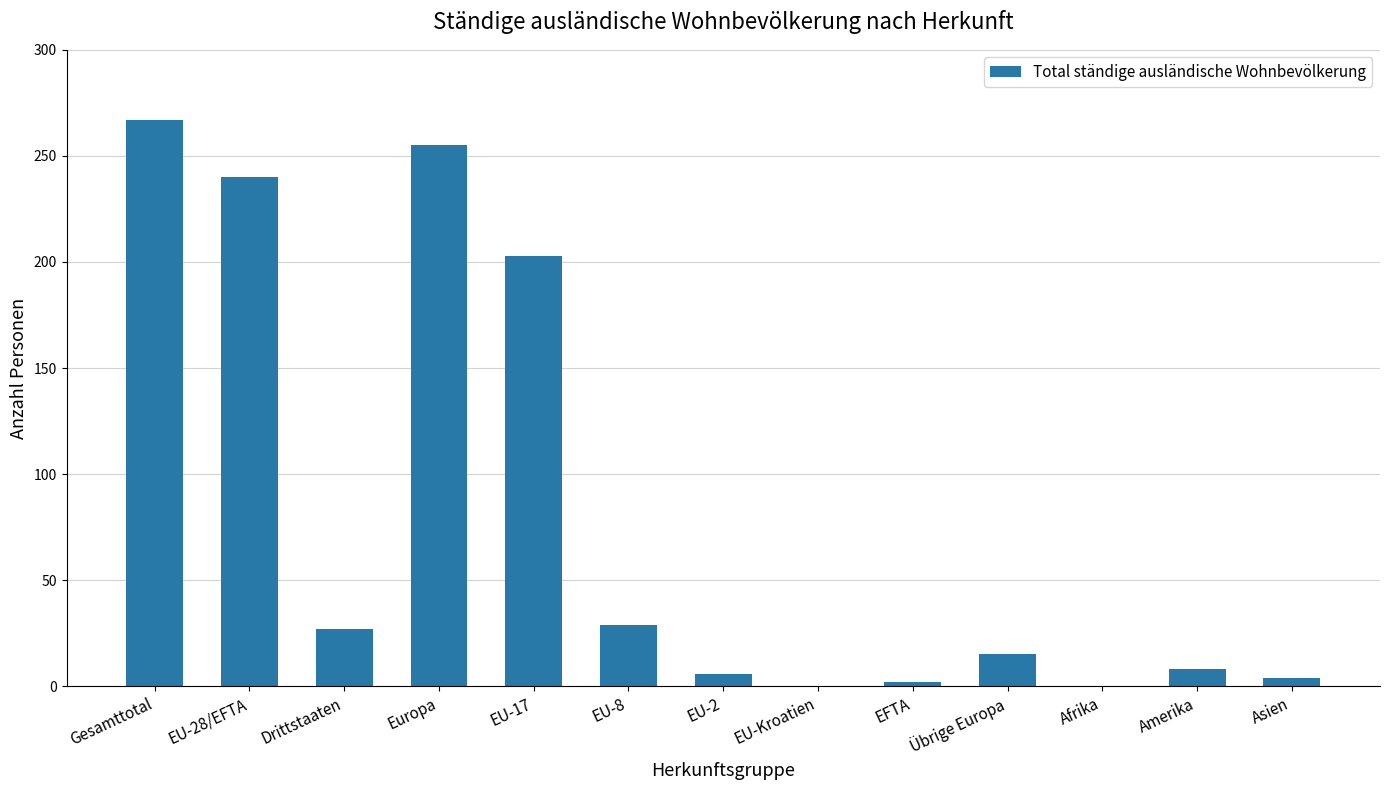

Which has a higher value, Gesamttotal or EU-2?

Gesamttotal